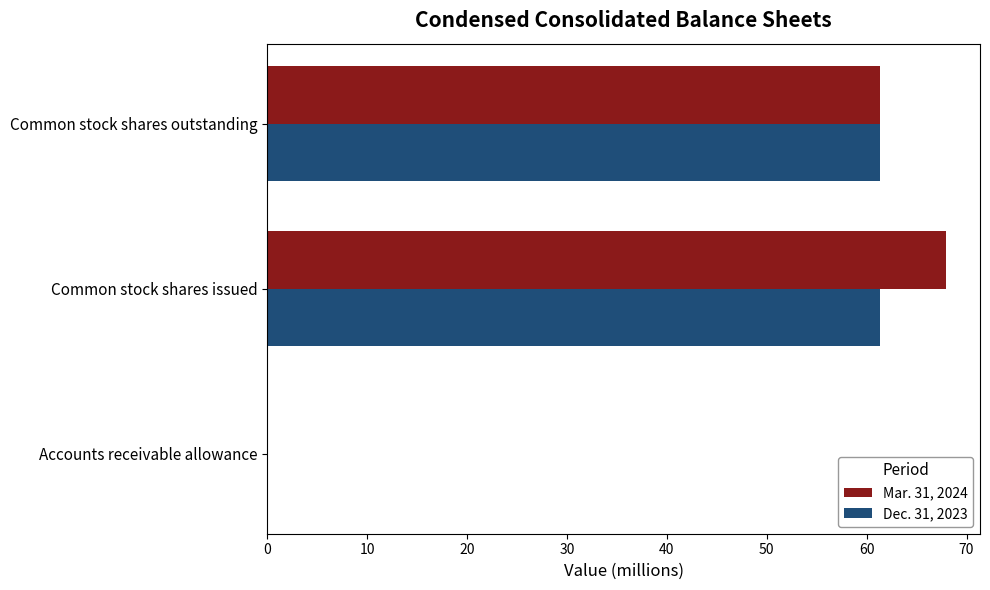

What is the sum of all Dec. 31, 2023 values?

122.6